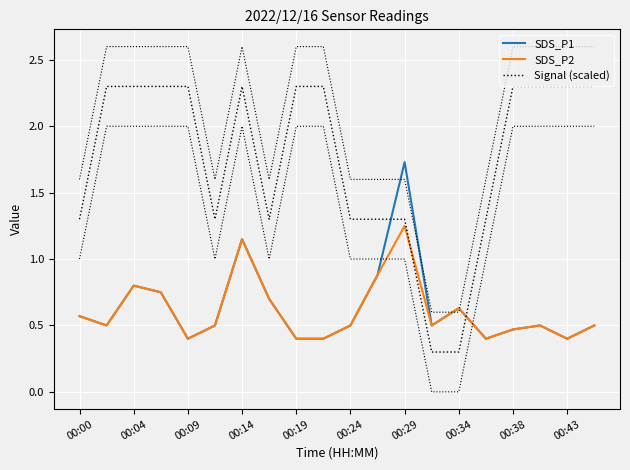

What is the difference between the second highest and second lowest values in the Signal (scaled) series?

2.0